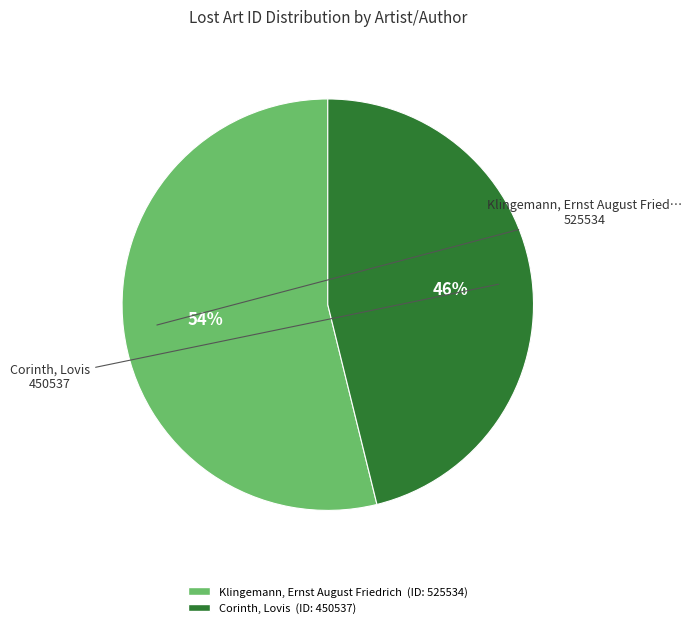

Which has a higher value, Corinth, Lovis or Klingemann, Ernst August Friedrich?

Klingemann, Ernst August Friedrich